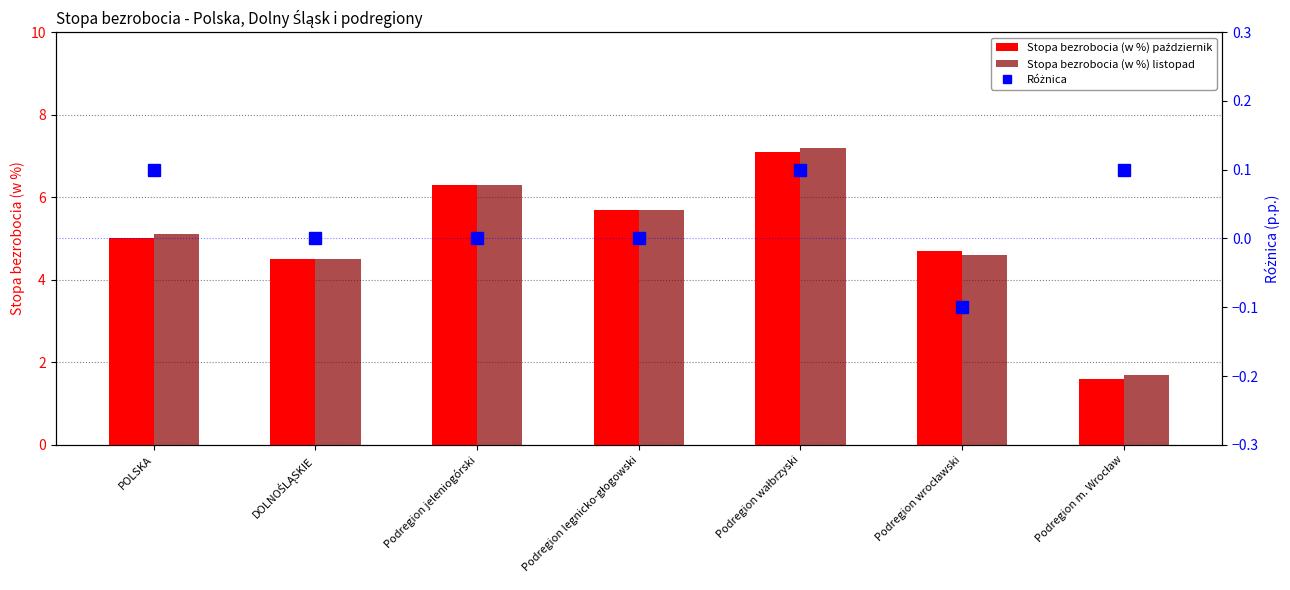

What value does the Różnica series have at Podregion m. Wrocław?

0.1